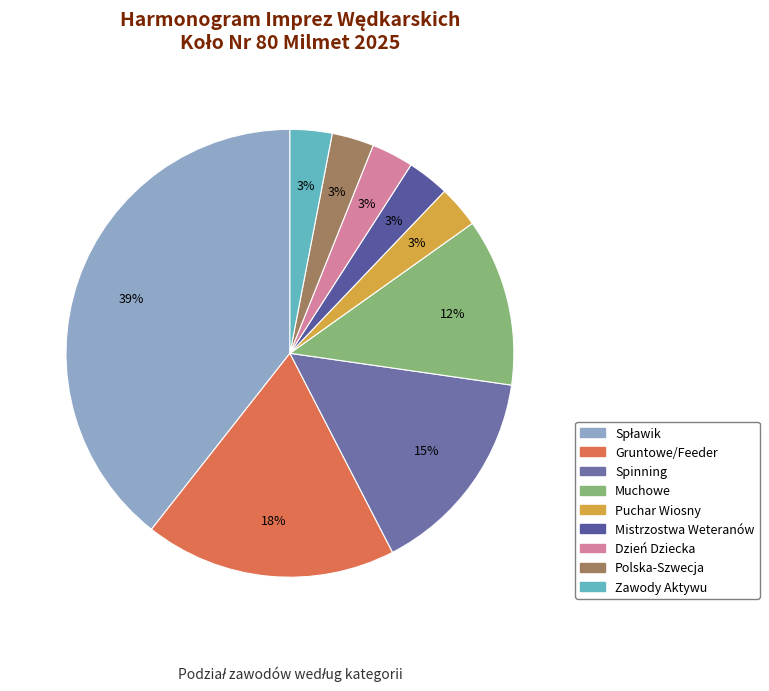

Which slice is the largest?

Spławik (13)